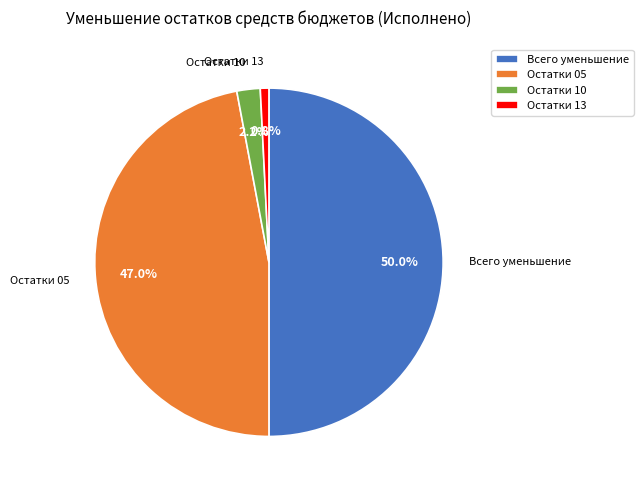

Which category has the smallest portion of the pie?

Остатки 13